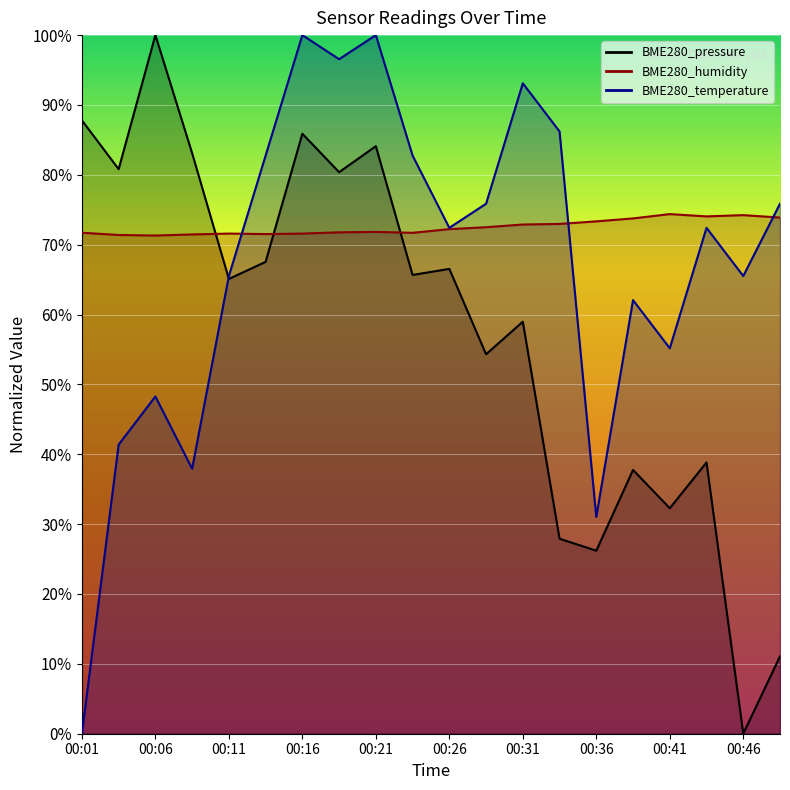

Between 00:03 and 00:36, which series saw the biggest shift?

BME280_pressure